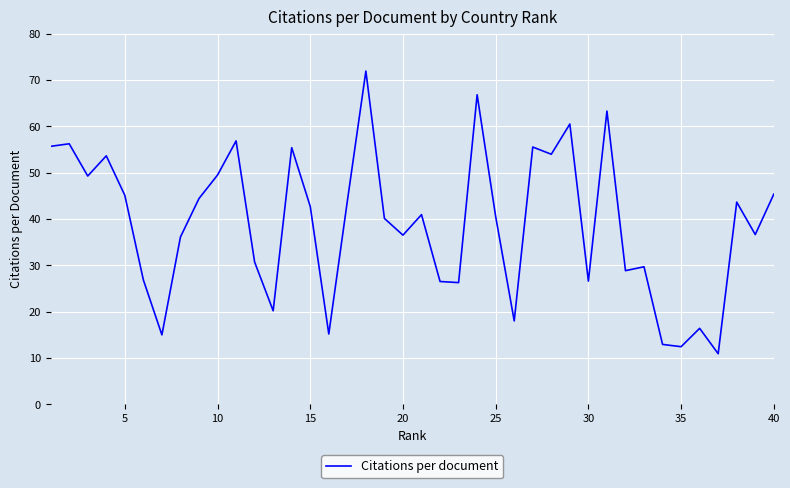

What is the maximum value shown in the chart?

72.0